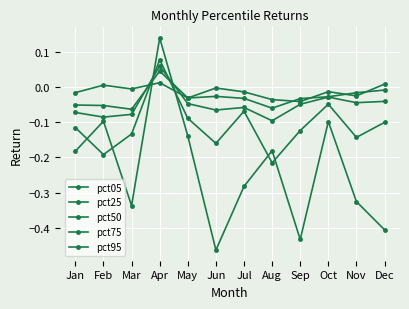

How many lines are shown in the chart?

5